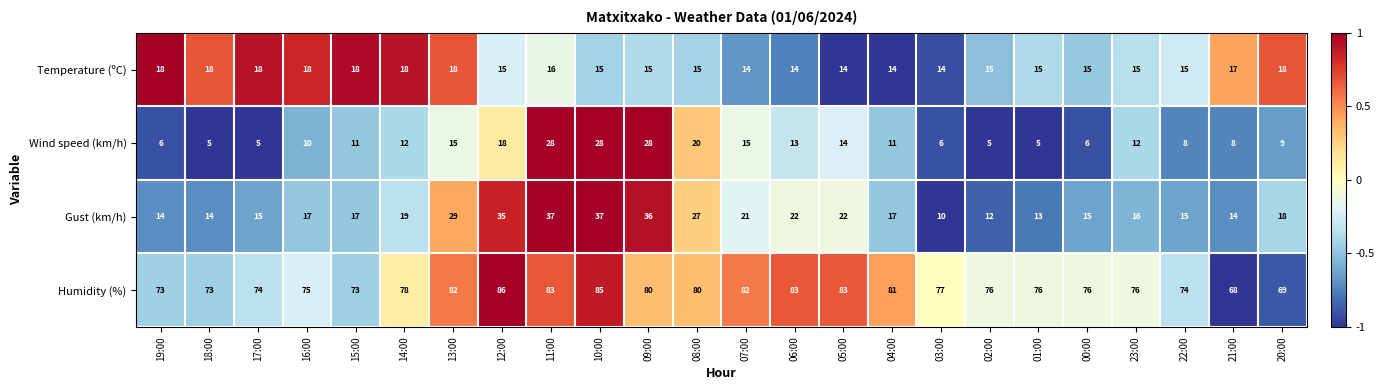

List the series in order of their peak value, lowest first.

Temperature (ºC), Wind speed (km/h), Gust (km/h), Humidity (%)